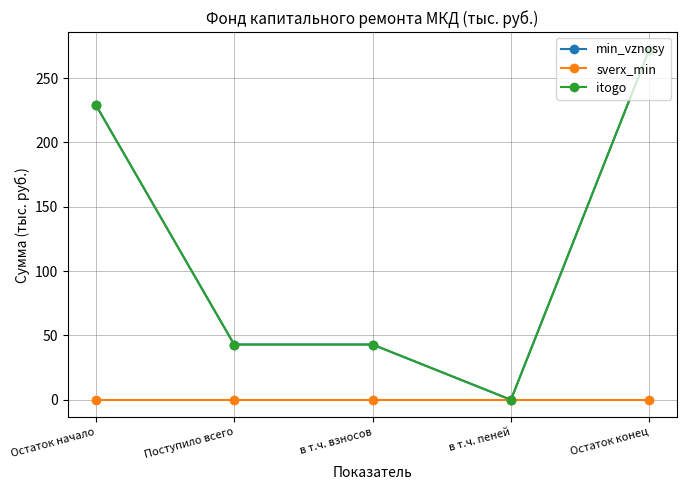

Which series changed the most between Поступило всего and Остаток конец?

min_vznosy